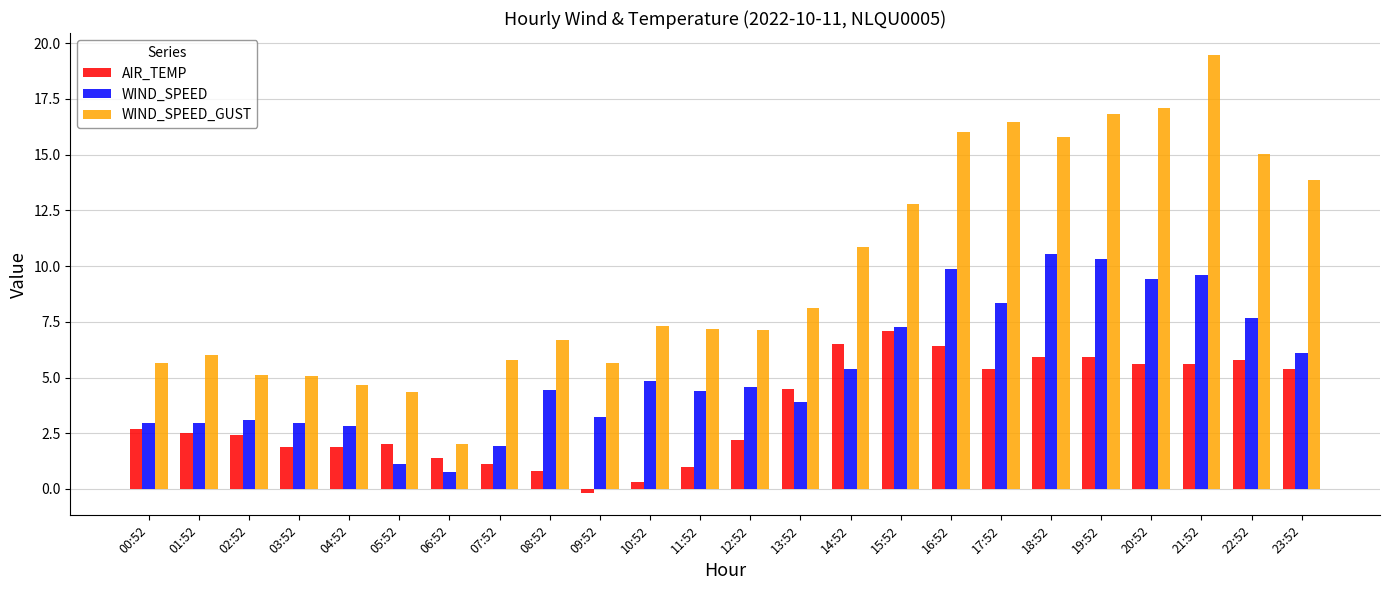

Where does the AIR_TEMP series first go above 2?

00:52